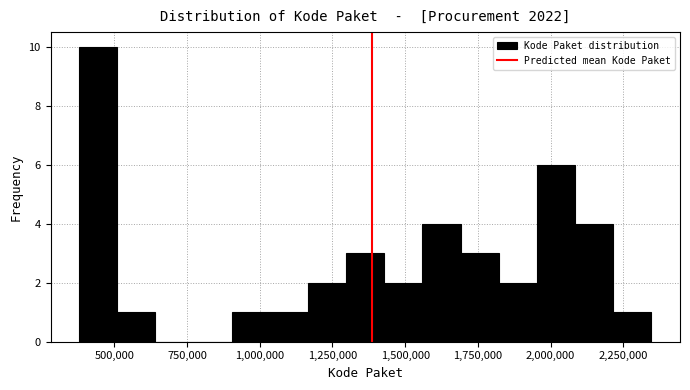

Read against the x-axis, roughly where is the centre of the tallest bar?

450000